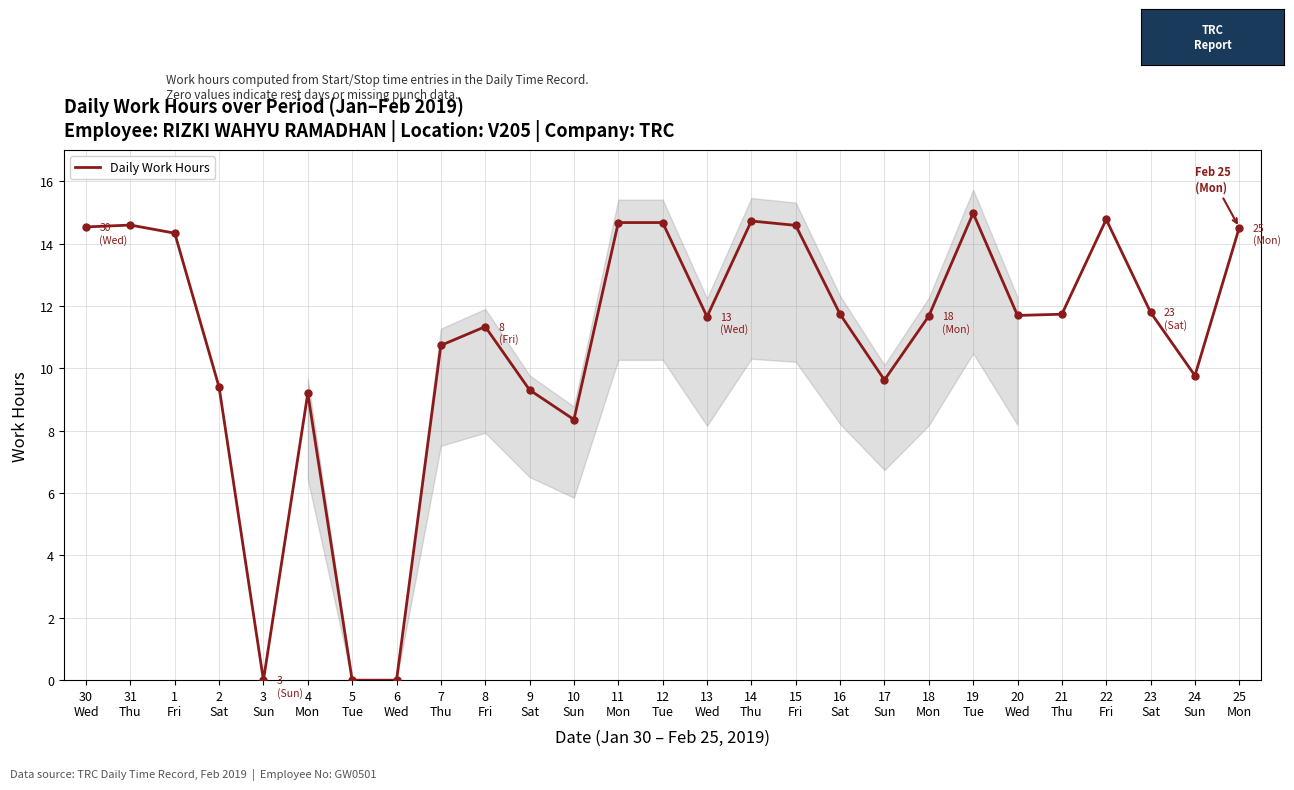

Approximately how many times larger is the value at 7
Thu compared to 25
Mon?

0.7